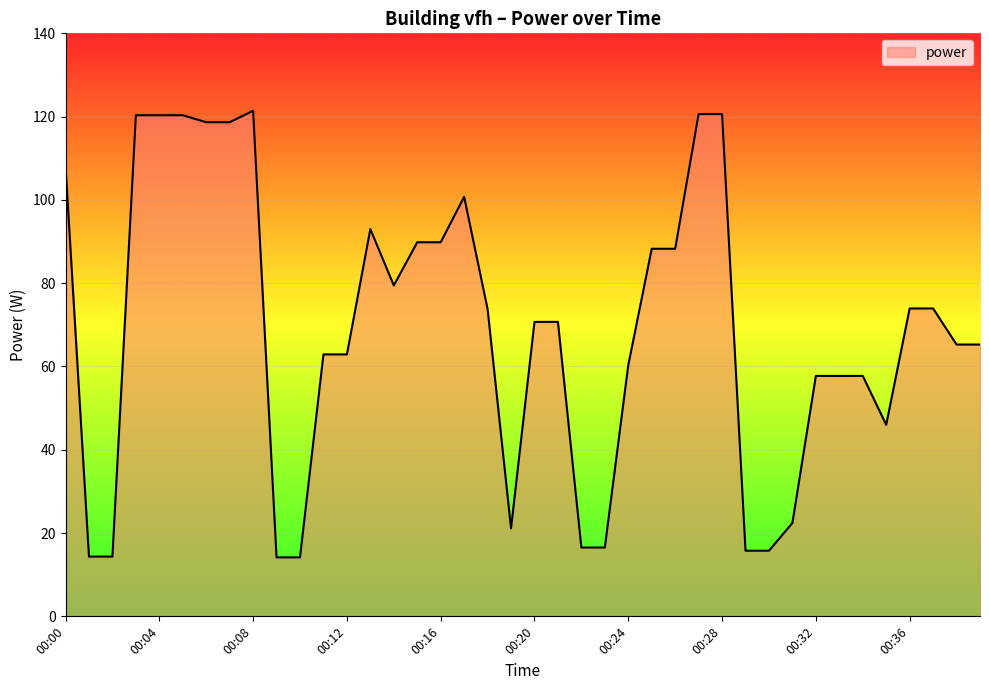

What is the minimum value shown in the chart?

14.2